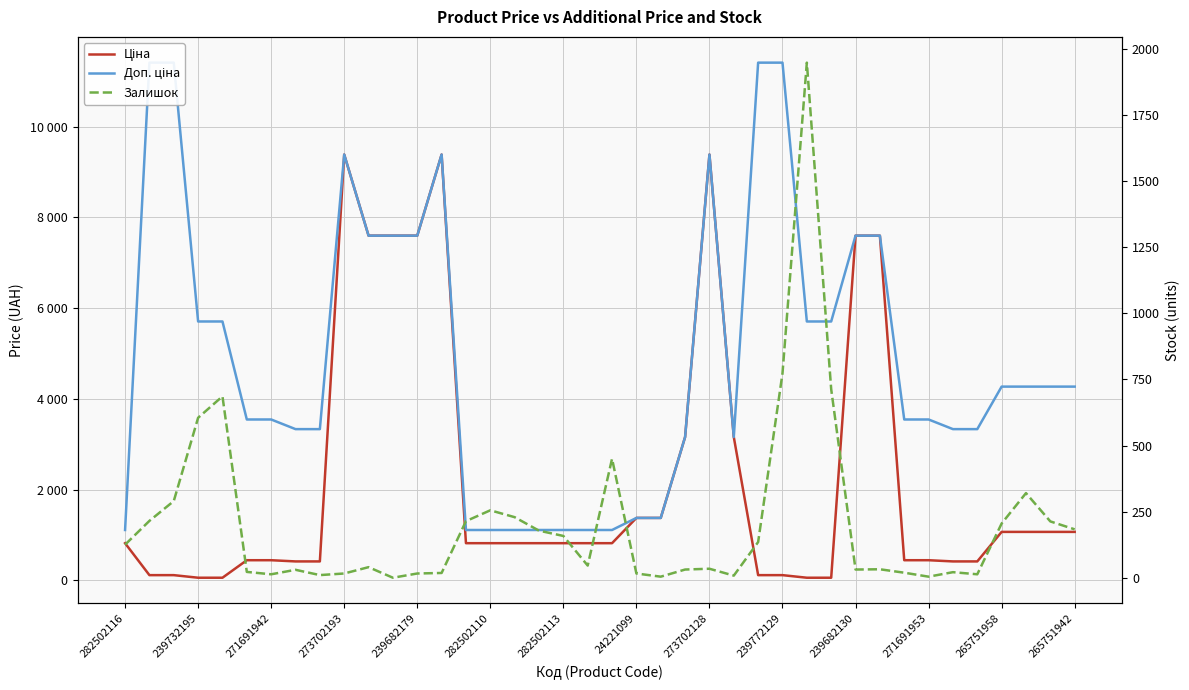

How many values in the Доп. ціна series exceed 4269?

20